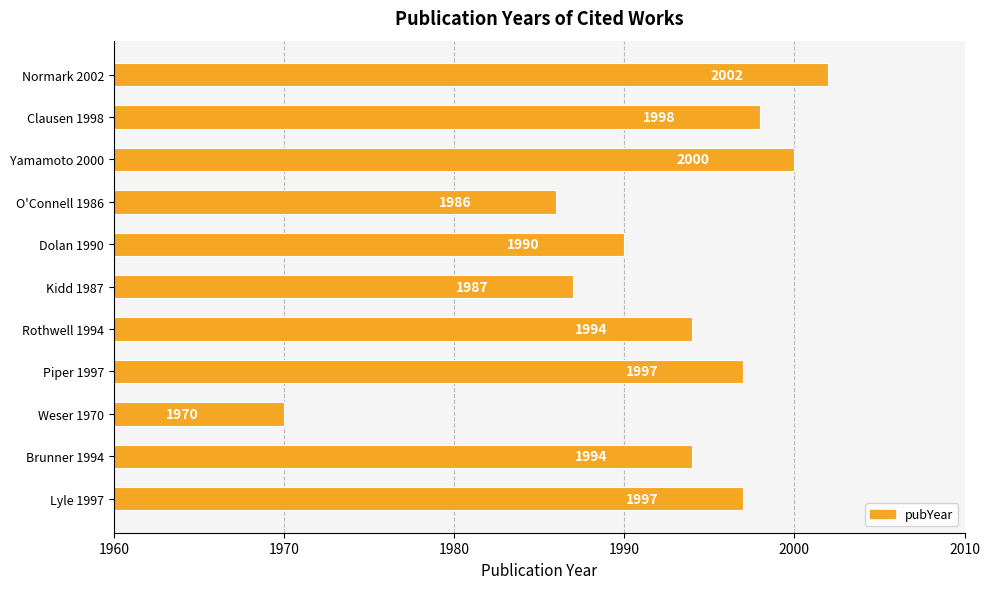

Count the number of categories in the chart.

11